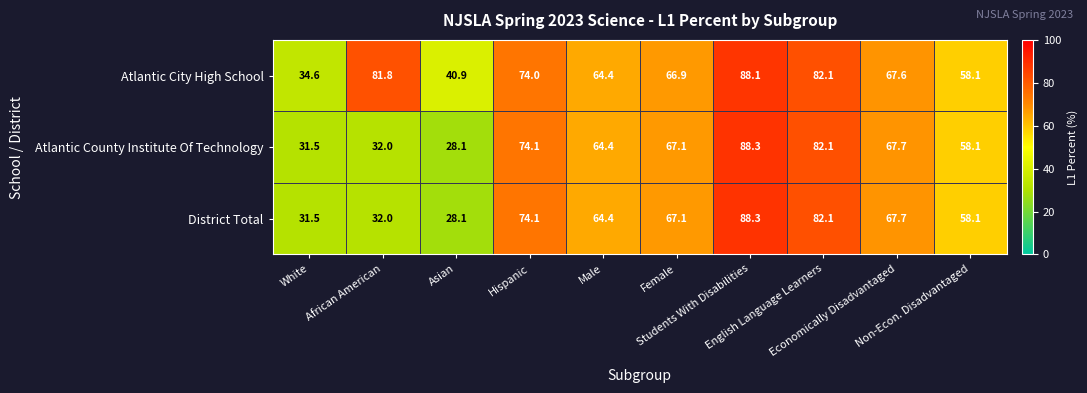

What is the greatest value displayed?

88.3